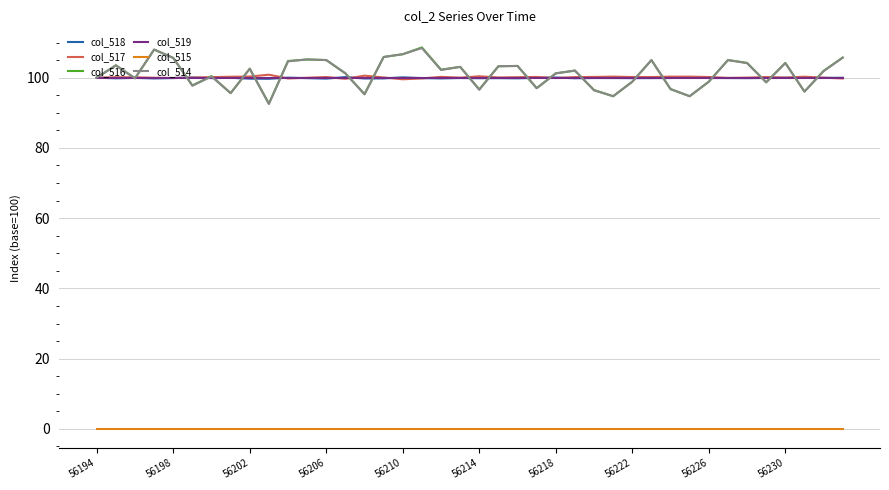

In col_517, how many points are higher than both neighbors (excluding endpoints)?

11